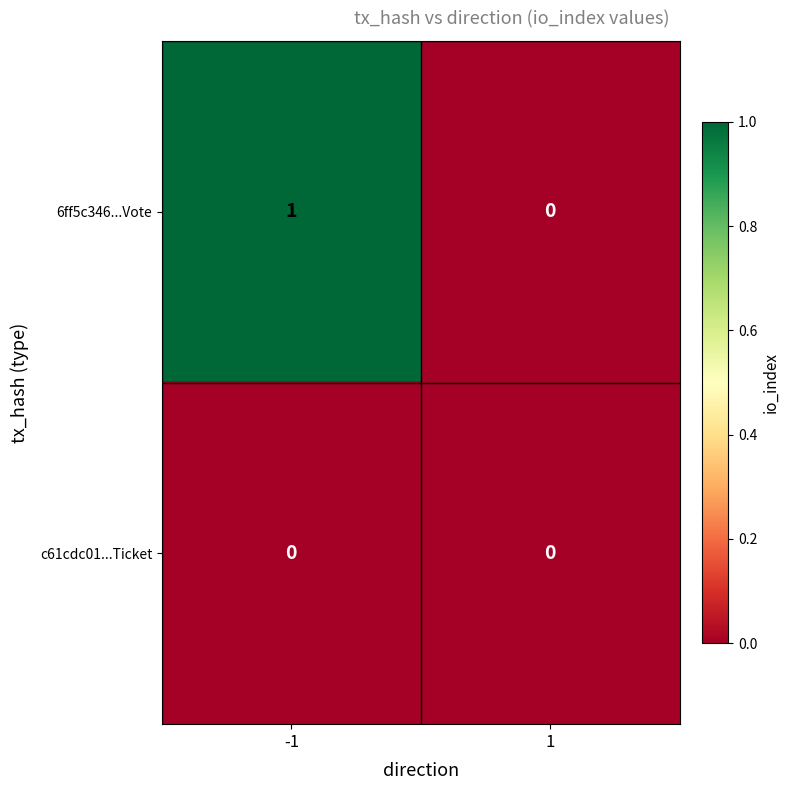

Is the value of c61cdc01...Ticket at 1 greater than the value of 6ff5c346...Vote at -1?

No